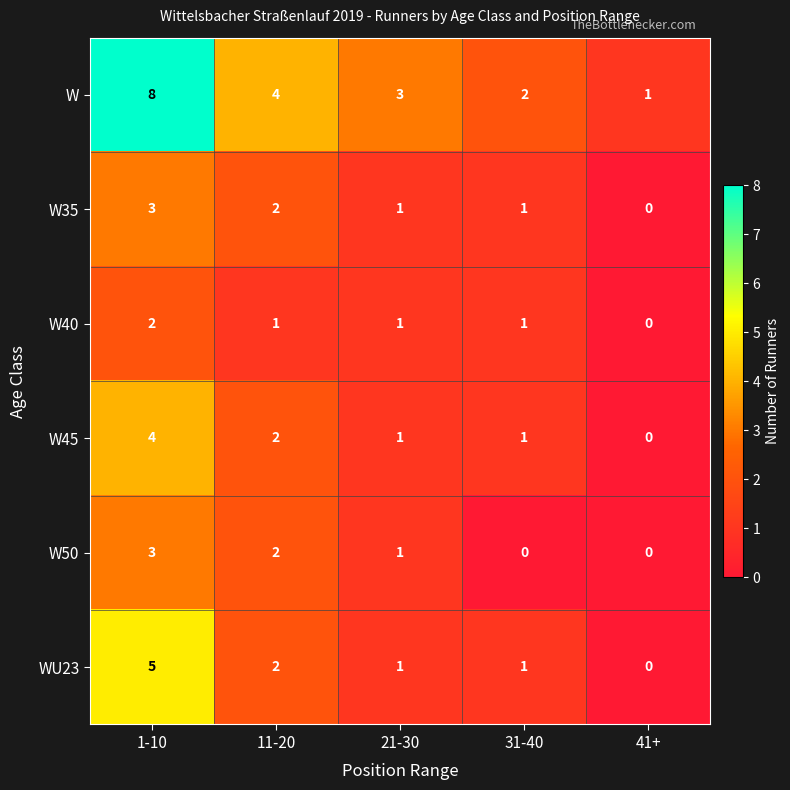

What is the greatest value displayed?

8